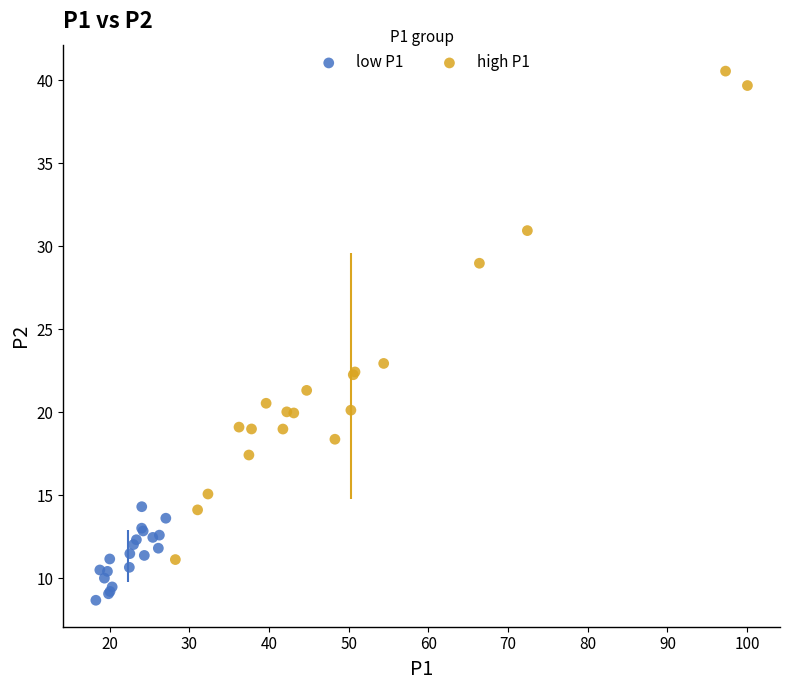

Which series reaches the minimum Y coordinate?

low P1